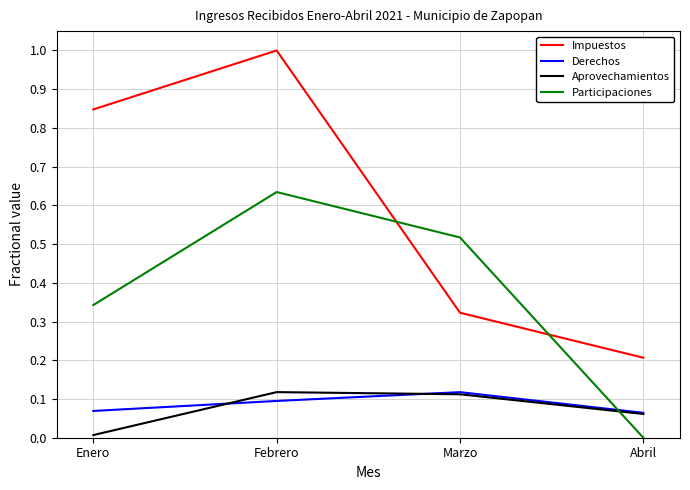

What is the total value across all series at Marzo?

1.1